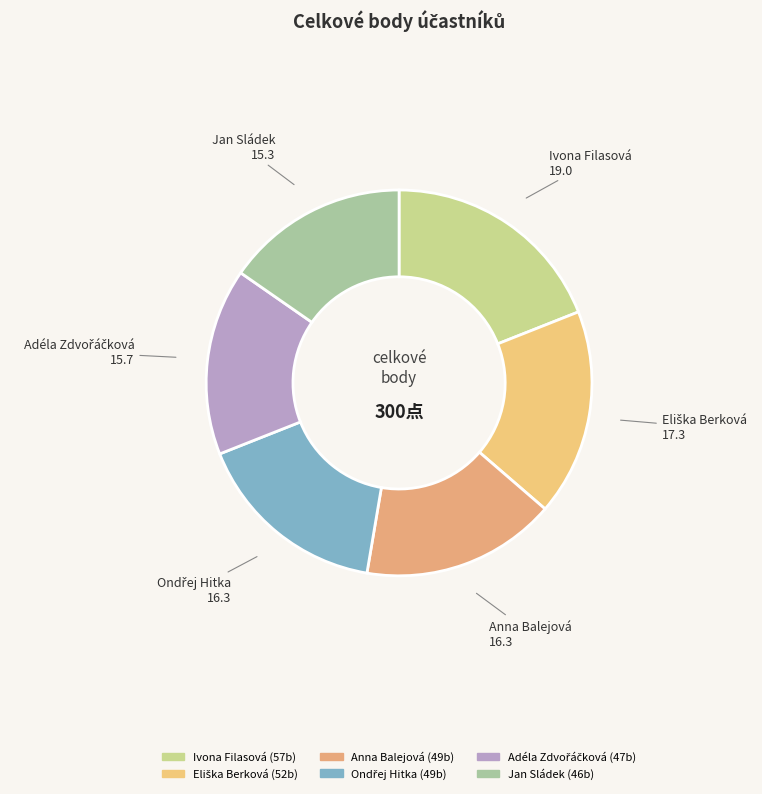

Does Ivona Filasová represent more than half of the total?

No